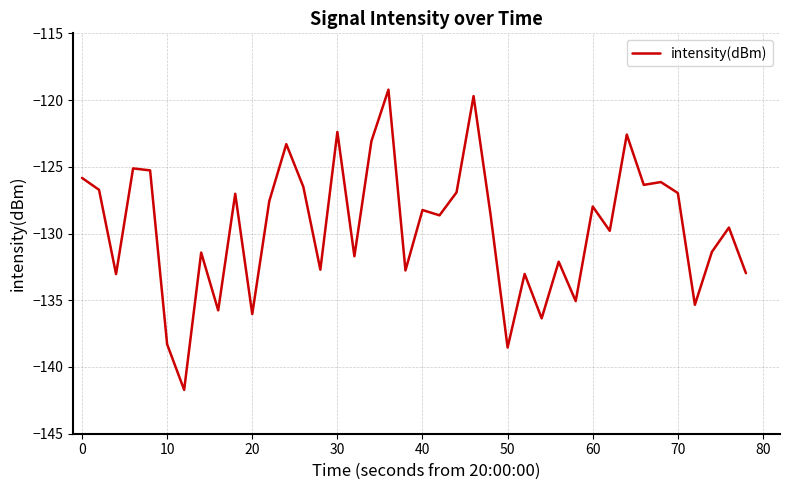

Is this an area chart (filled region under the line)?

No